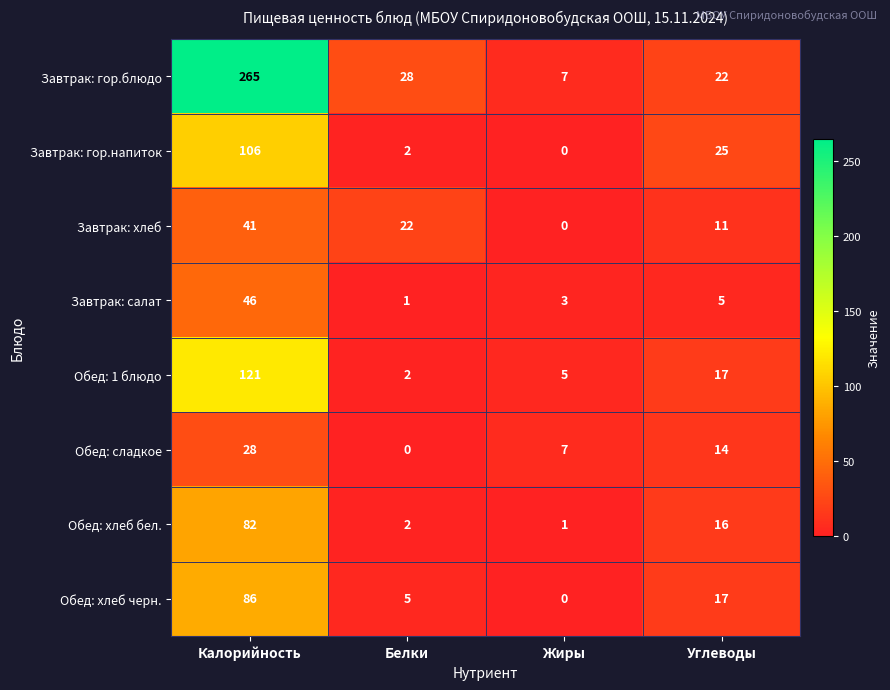

What is the total value across all series at Жиры?

23